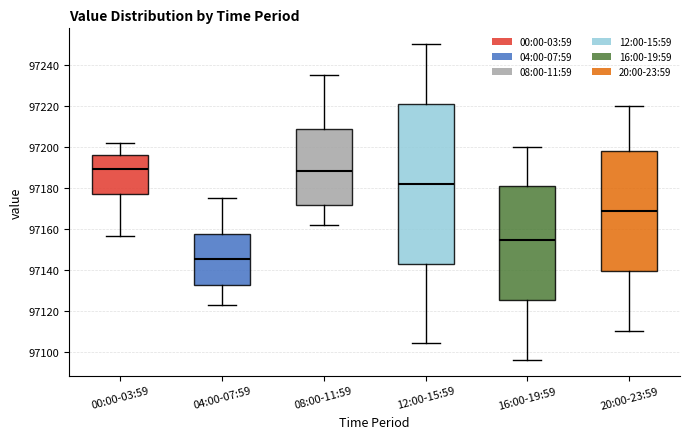

Reading left to right, transcribe this box plot: for each box, give where its median line is, the range the box spans, and where its two whiskers end, as read against the y-axis. The values are not printed on the chart, so give them approximately, as read against the axis.

00:00-03:59: median 97190, box 97178 to 97196, whiskers 97156 to 97202
04:00-07:59: median 97146, box 97132 to 97158, whiskers 97124 to 97176
08:00-11:59: median 97188, box 97172 to 97208, whiskers 97162 to 97236
12:00-15:59: median 97182, box 97144 to 97222, whiskers 97104 to 97250
16:00-19:59: median 97154, box 97126 to 97180, whiskers 97096 to 97200
20:00-23:59: median 97168, box 97140 to 97198, whiskers 97110 to 97220